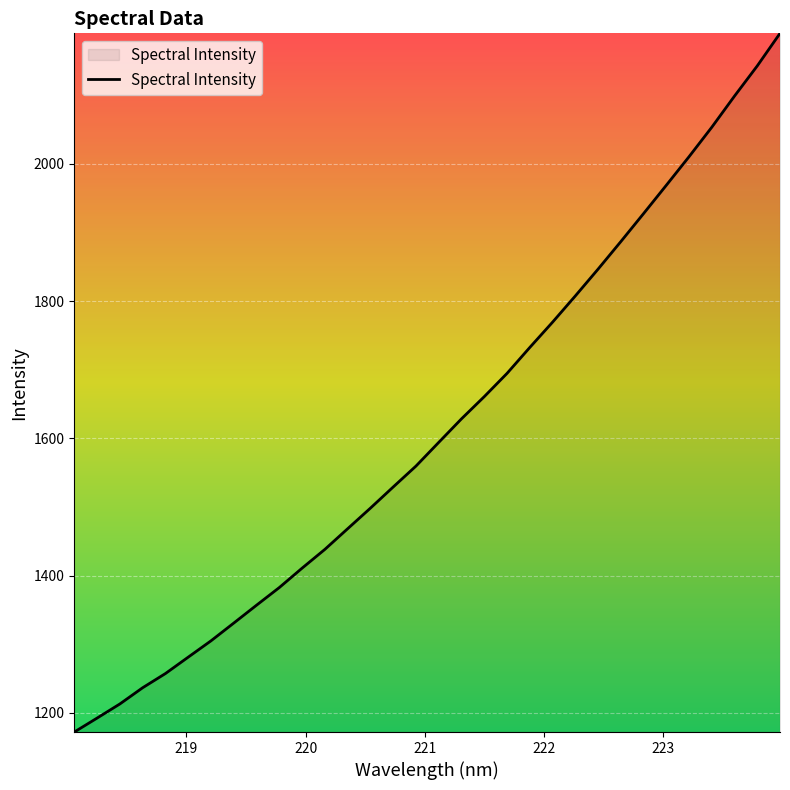

What is the greatest value displayed?

2190.2